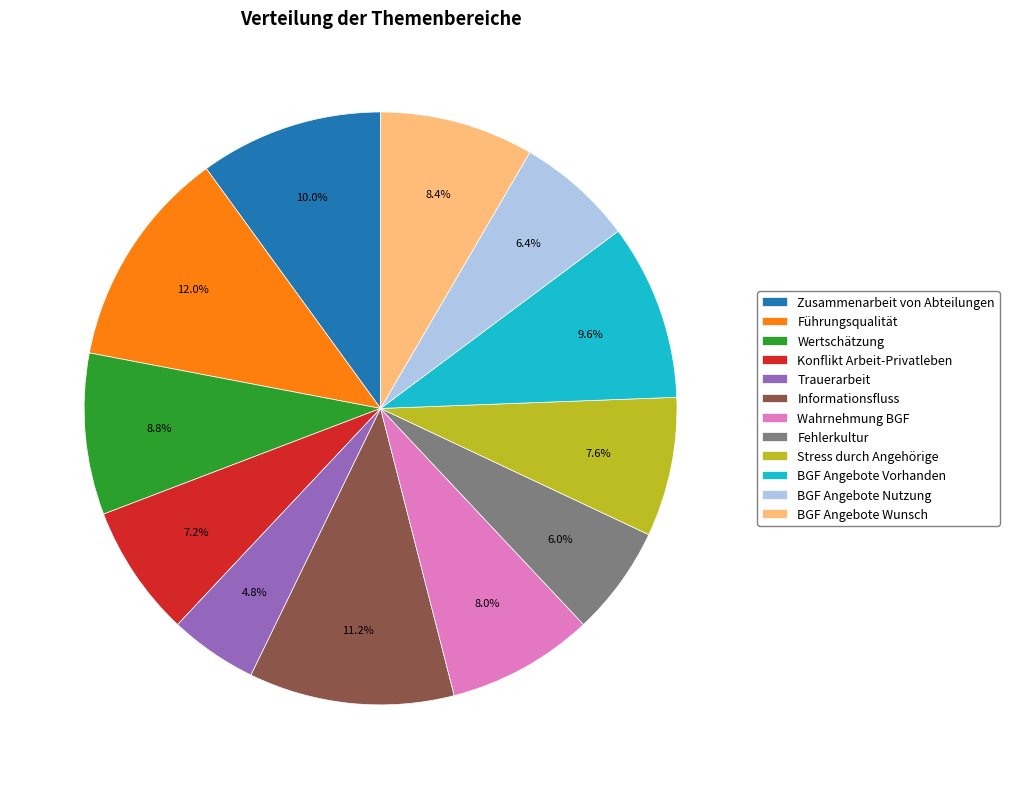

What is the smallest slice in the pie chart?

Trauerarbeit